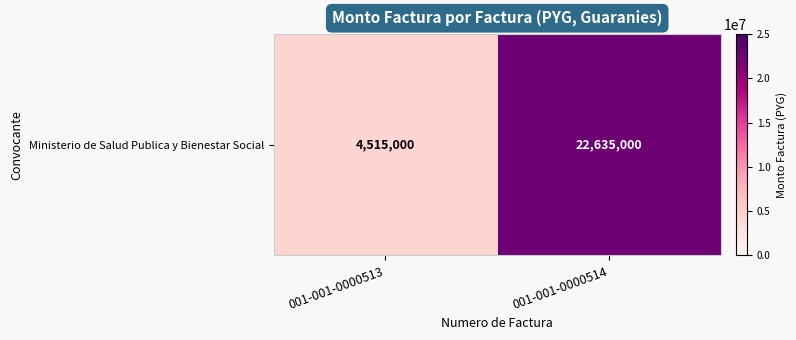

Approximately how many times larger is the value at 001-001-0000513 compared to 001-001-0000514?

0.2